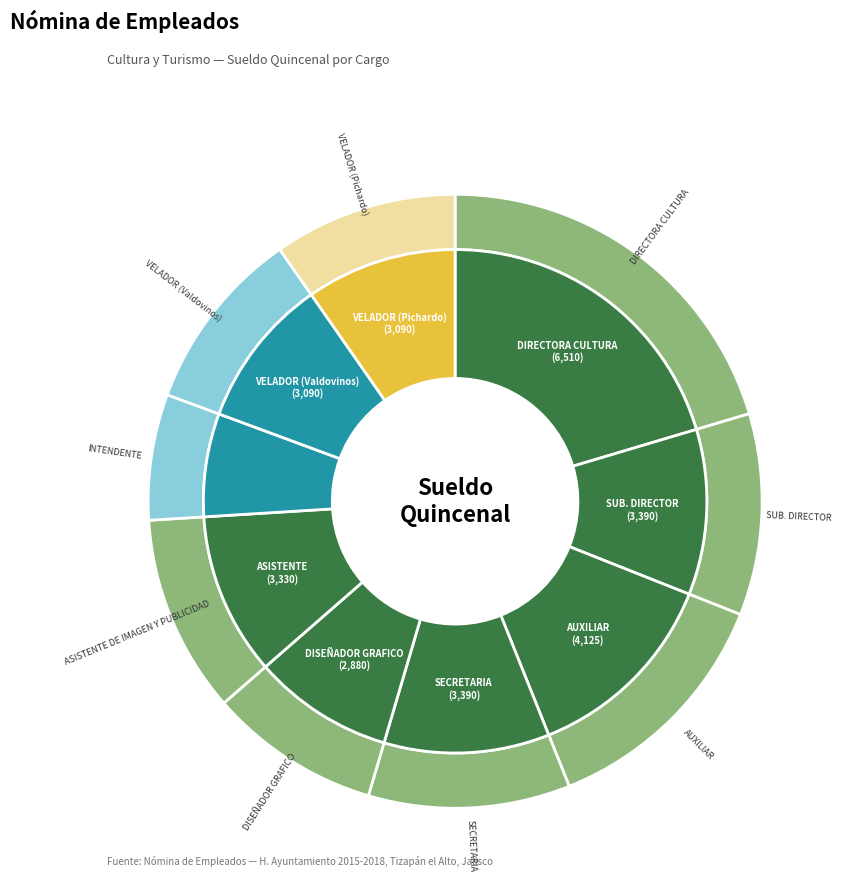

Is it true that VELADOR (Valdovinos) is 10% of the pie?

True